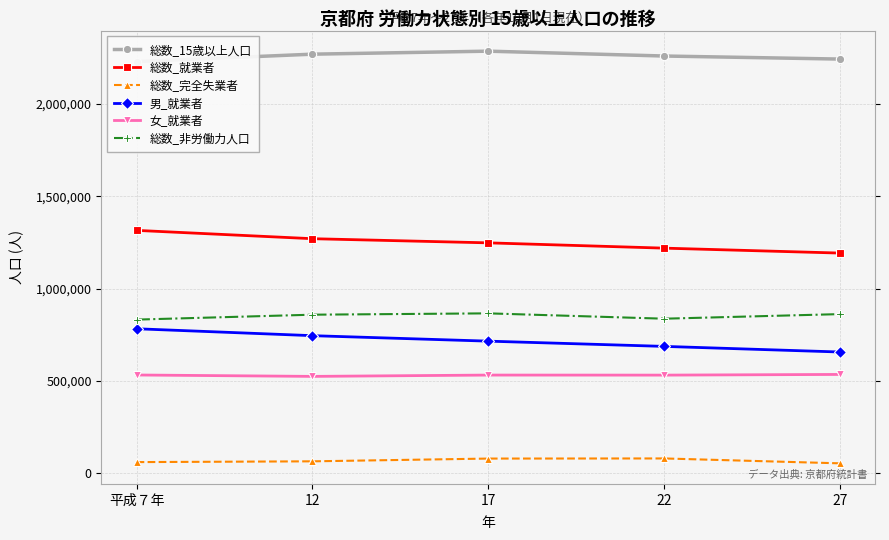

What is the difference between the second highest and second lowest values in the 総数_就業者 series?

51115